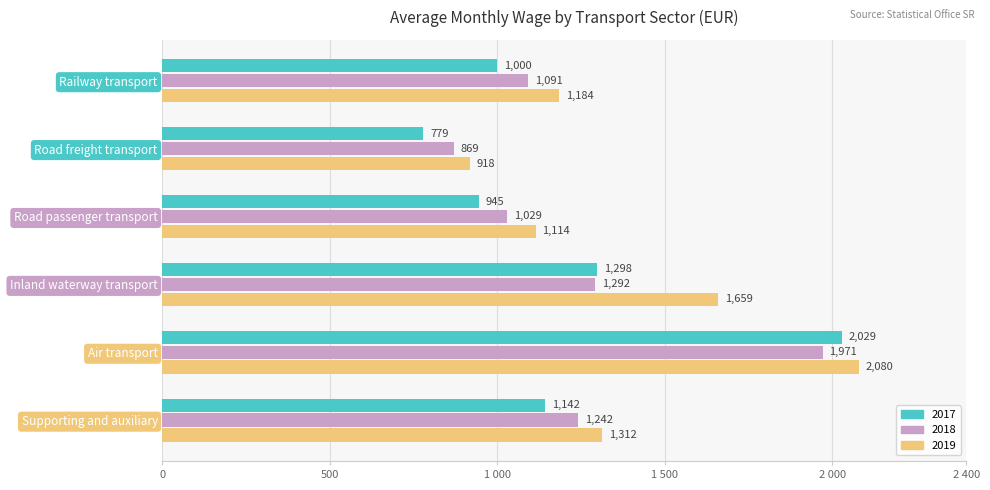

What is the spread (max minus min) of values at Road passenger transport?

169